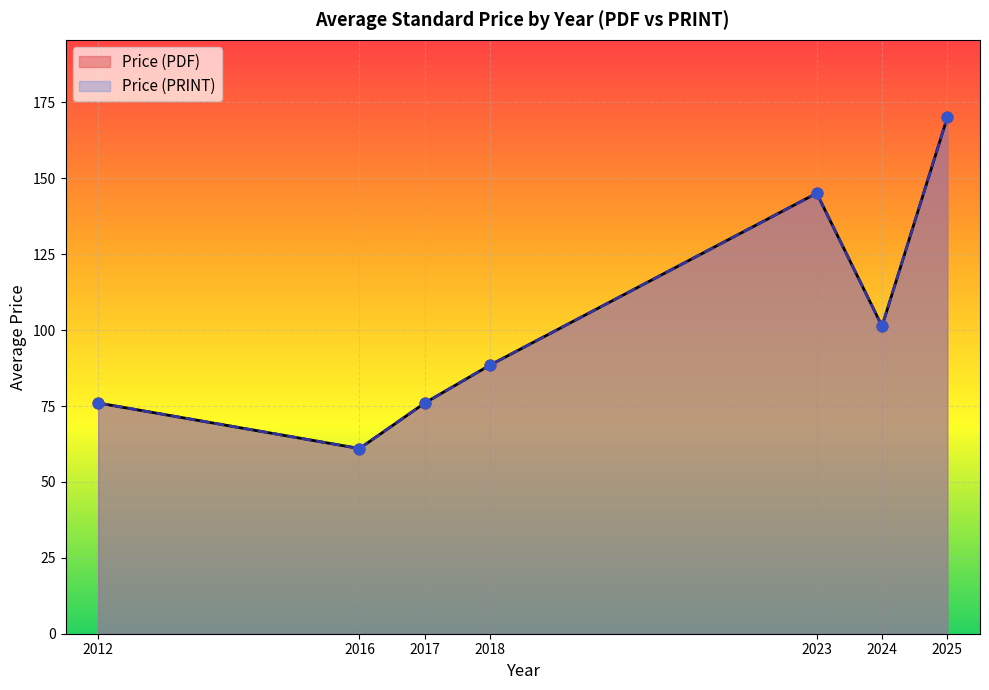

Which series has the largest Y range (max minus min)?

Price (PDF)